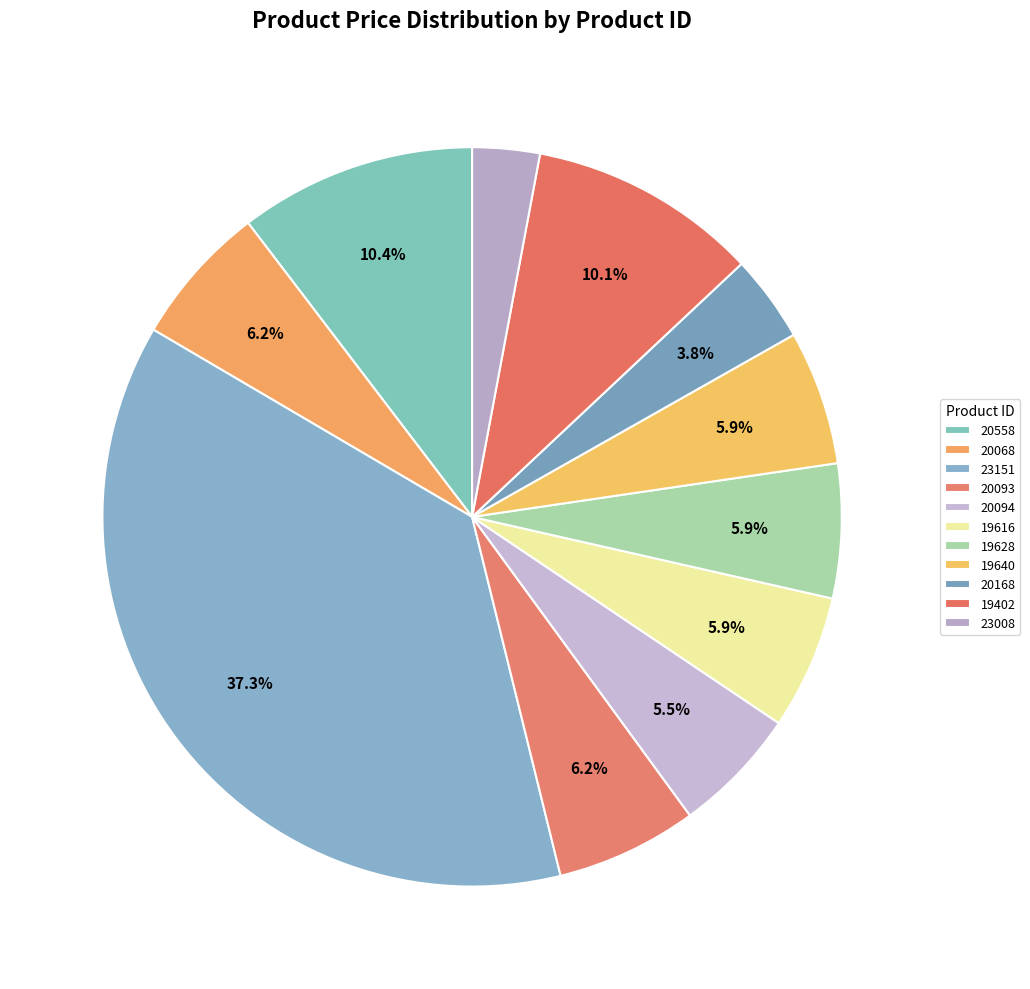

The 19640 slice represents 6% of the pie. True or false?

True